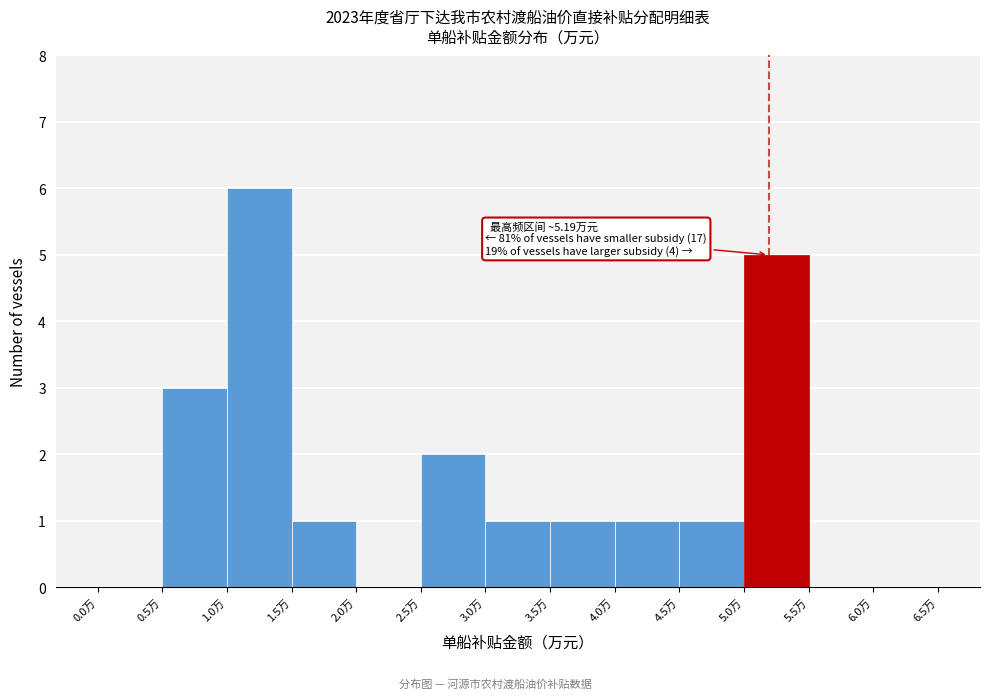

Which range on the x-axis has the tallest bar?

1.0 to 1.5